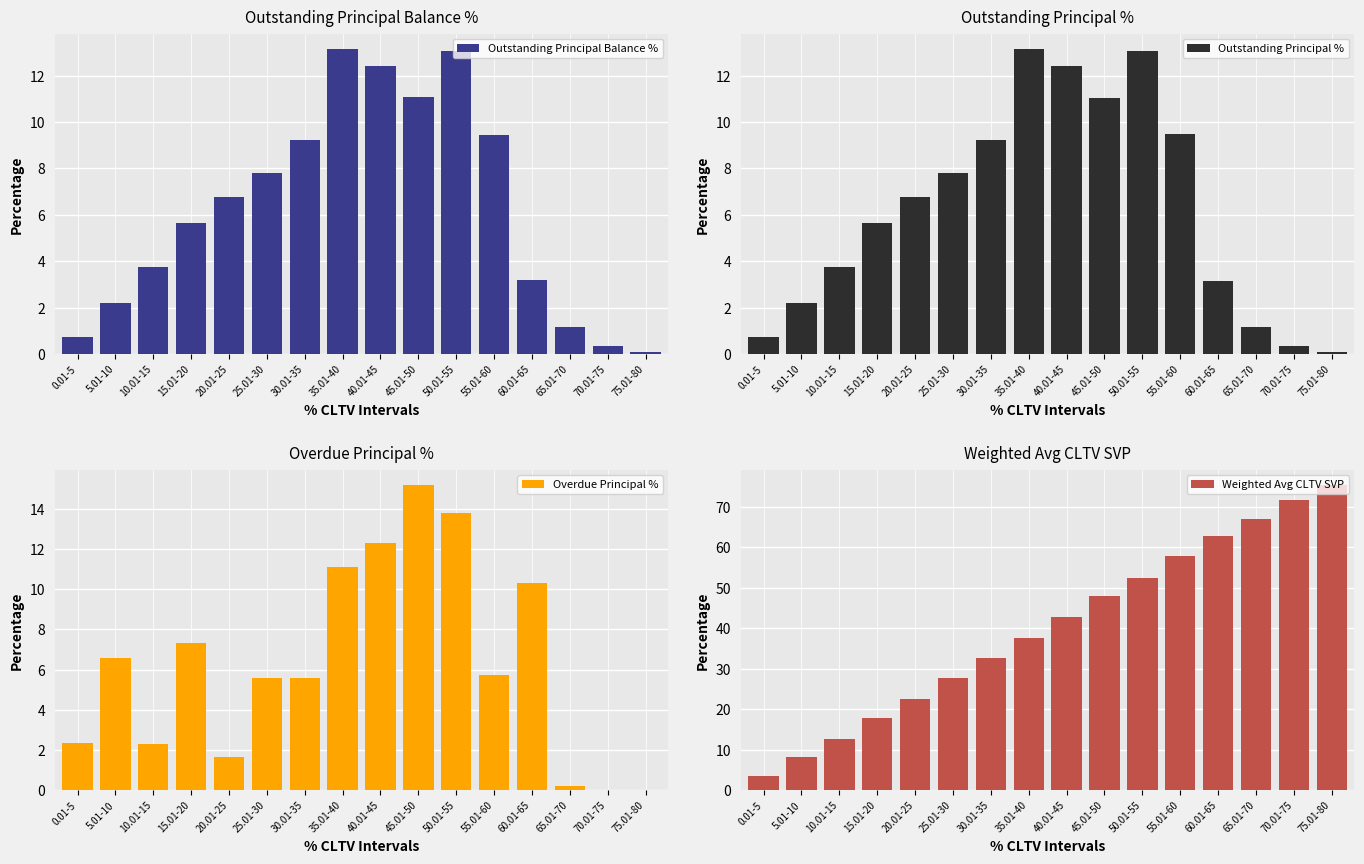

True or false: Outstanding Principal % has a value of 7.8 at 35.01-40.

False